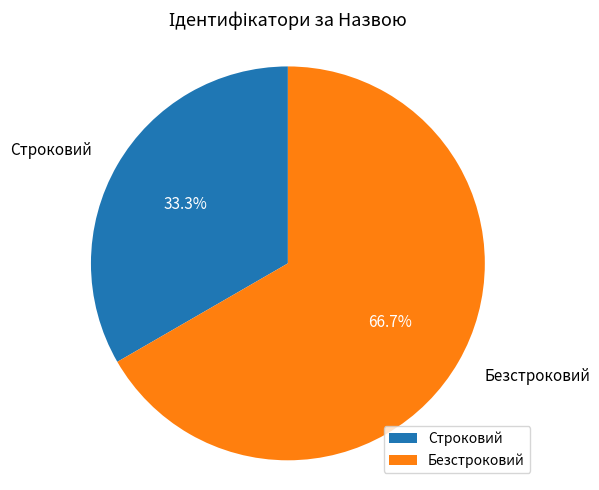

What portion of the pie excludes Безстроковий?

33.3%